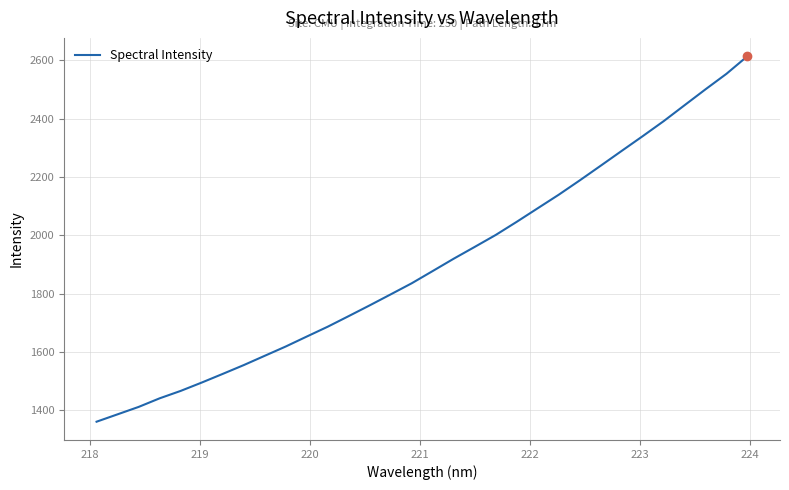

What is the minimum value shown in the chart?

1360.5